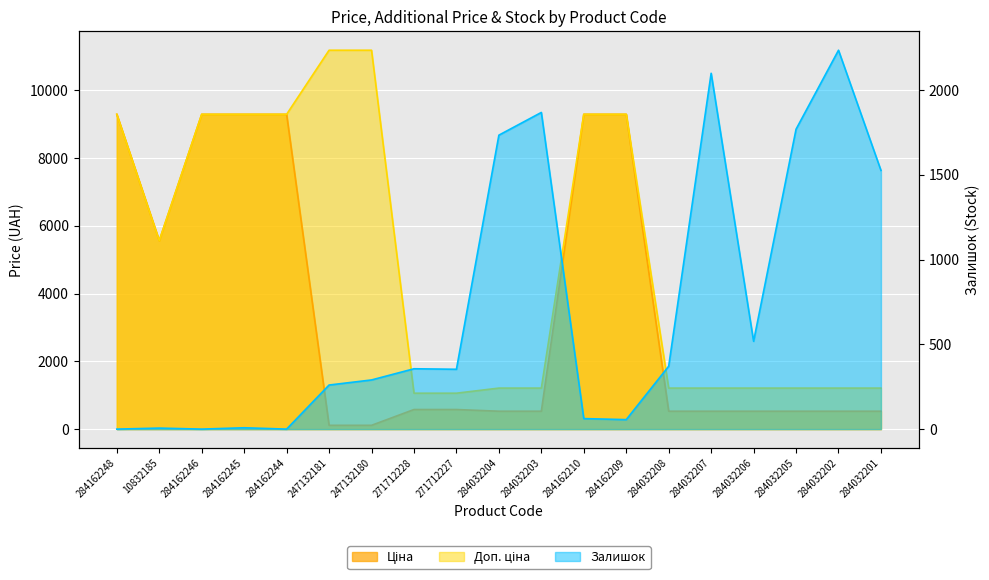

What are all the series names shown in the legend?

Ціна, Доп. ціна, Залишок